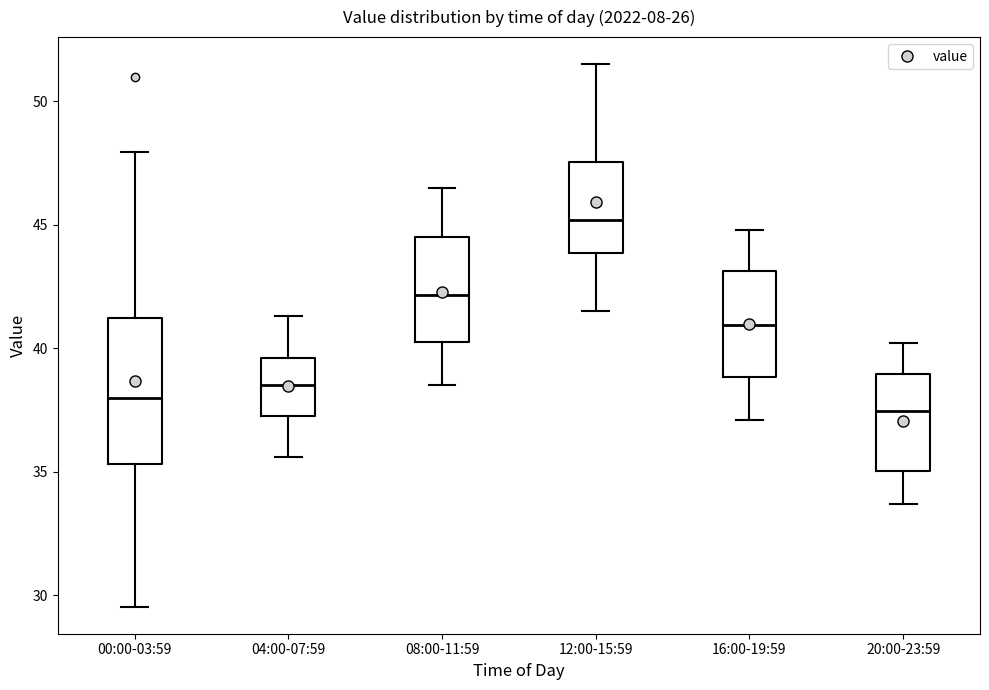

Reading left to right, read every box against the y-axis: the position of its median line, the range the box covers, and the ends of its whiskers. The values are not printed on the chart, so give them approximately, as read against the axis.

00:00-03:59: median 38.0, box 35.5 to 41.0, whiskers 29.5 to 48.0
04:00-07:59: median 38.5, box 37.5 to 39.5, whiskers 35.5 to 41.5
08:00-11:59: median 42.0, box 40.5 to 44.5, whiskers 38.5 to 46.5
12:00-15:59: median 45.0, box 44.0 to 47.5, whiskers 41.5 to 51.5
16:00-19:59: median 41.0, box 39.0 to 43.0, whiskers 37.0 to 45.0
20:00-23:59: median 37.5, box 35.0 to 39.0, whiskers 33.5 to 40.0